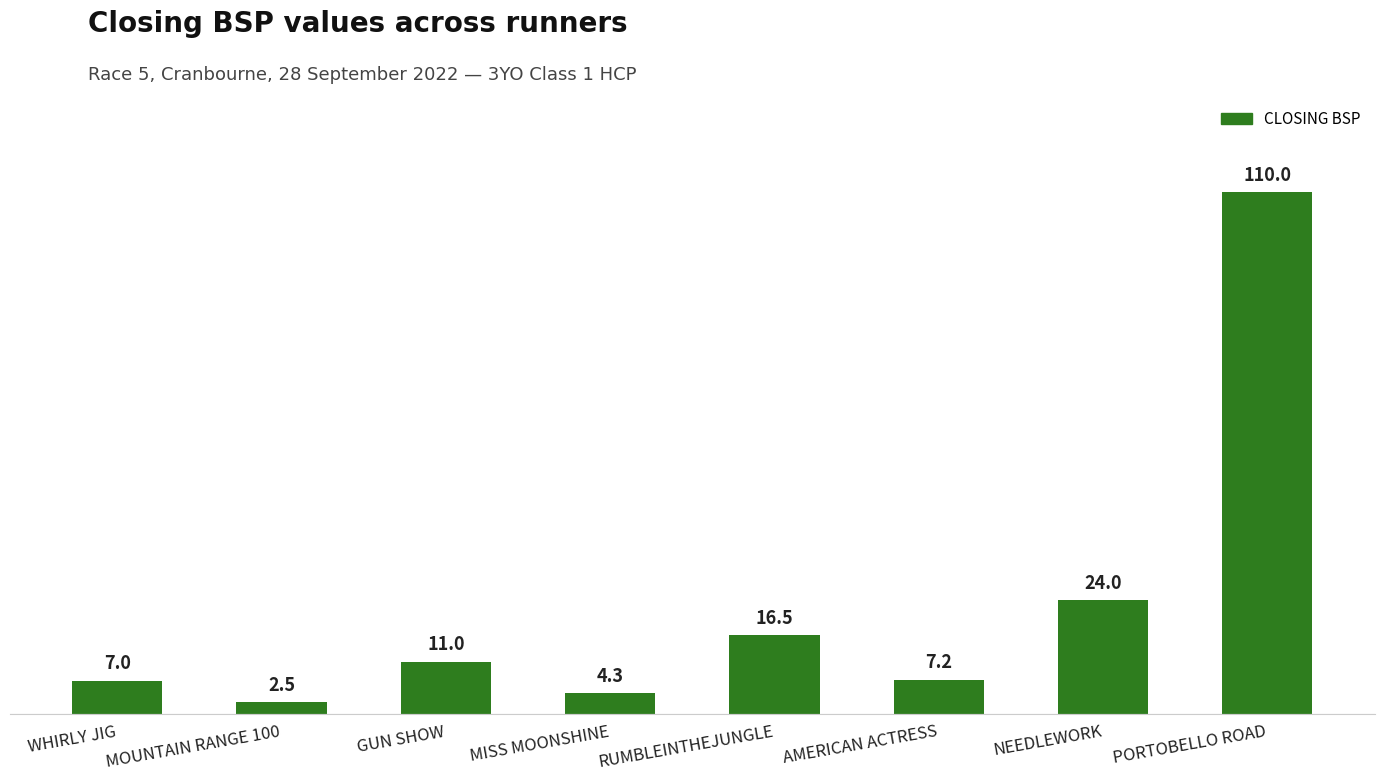

What is the sum of the values at RUMBLEINTHEJUNGLE and MISS MOONSHINE?

20.8